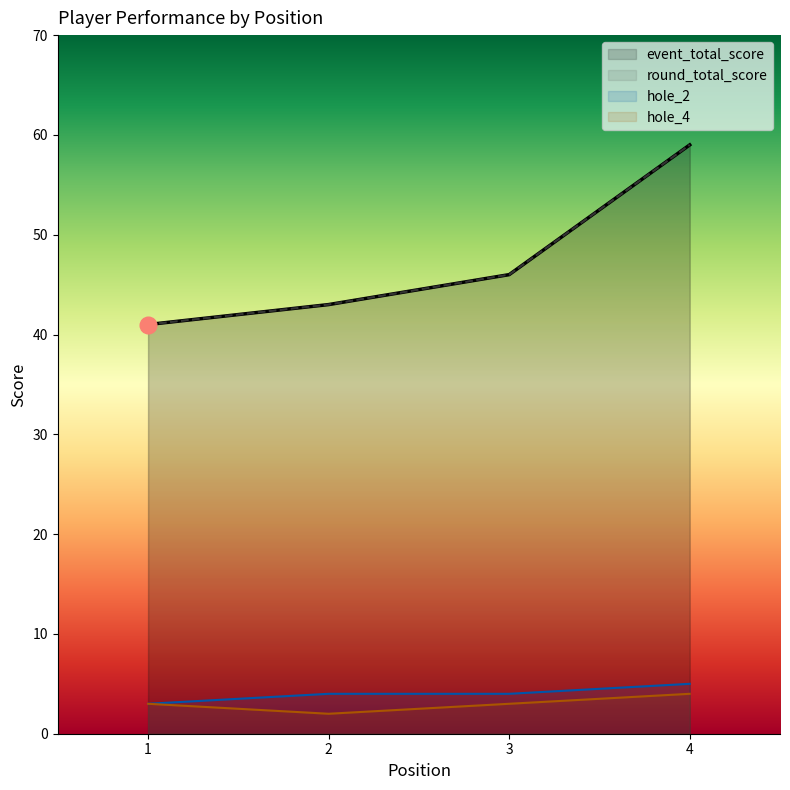

What is the smallest value displayed?

2